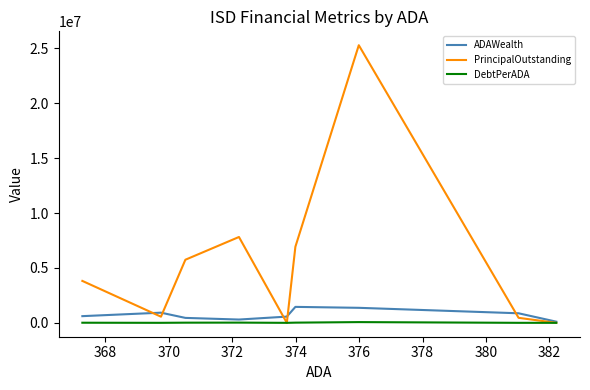

Which series has the largest total across all categories?

PrincipalOutstanding